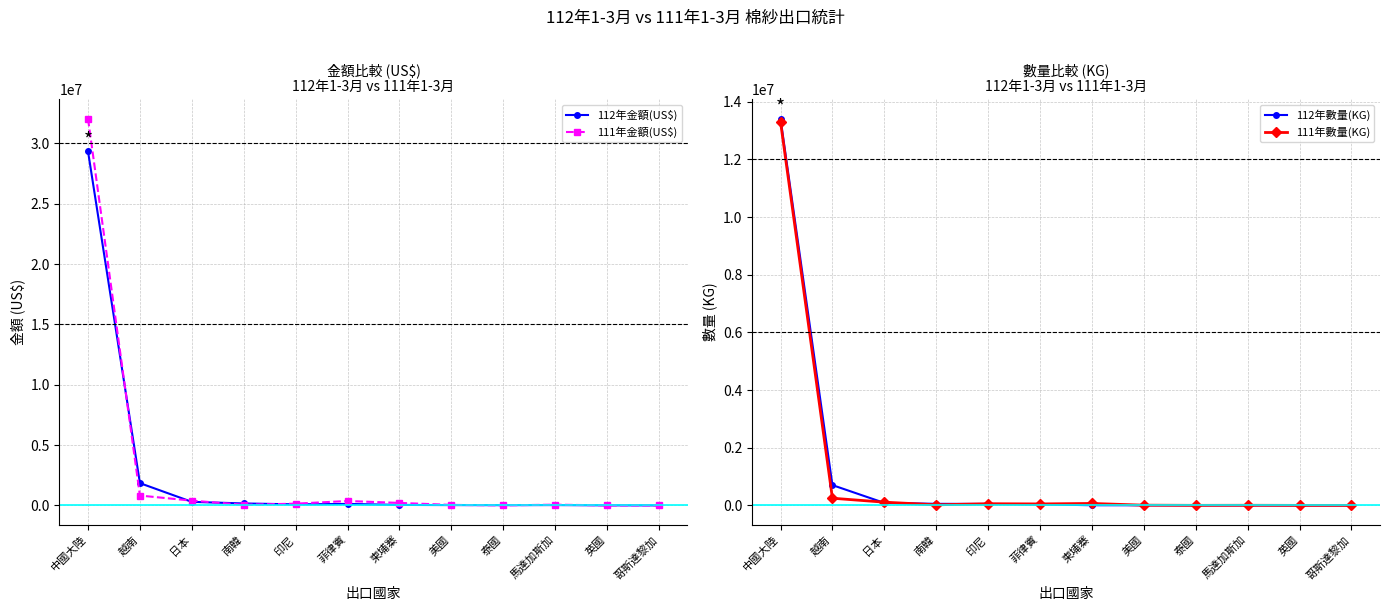

Between 印尼 and 泰國, which series saw the biggest shift?

111年金額(US$)